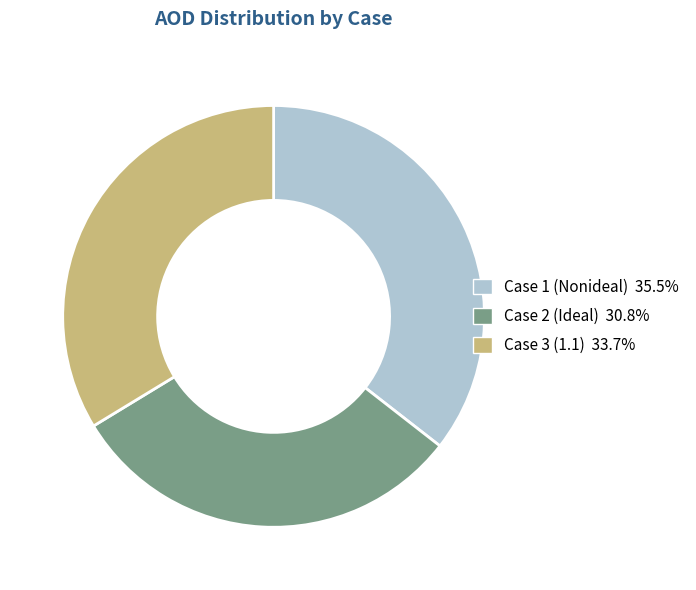

Which slice is the smallest?

Case 2 (Ideal)